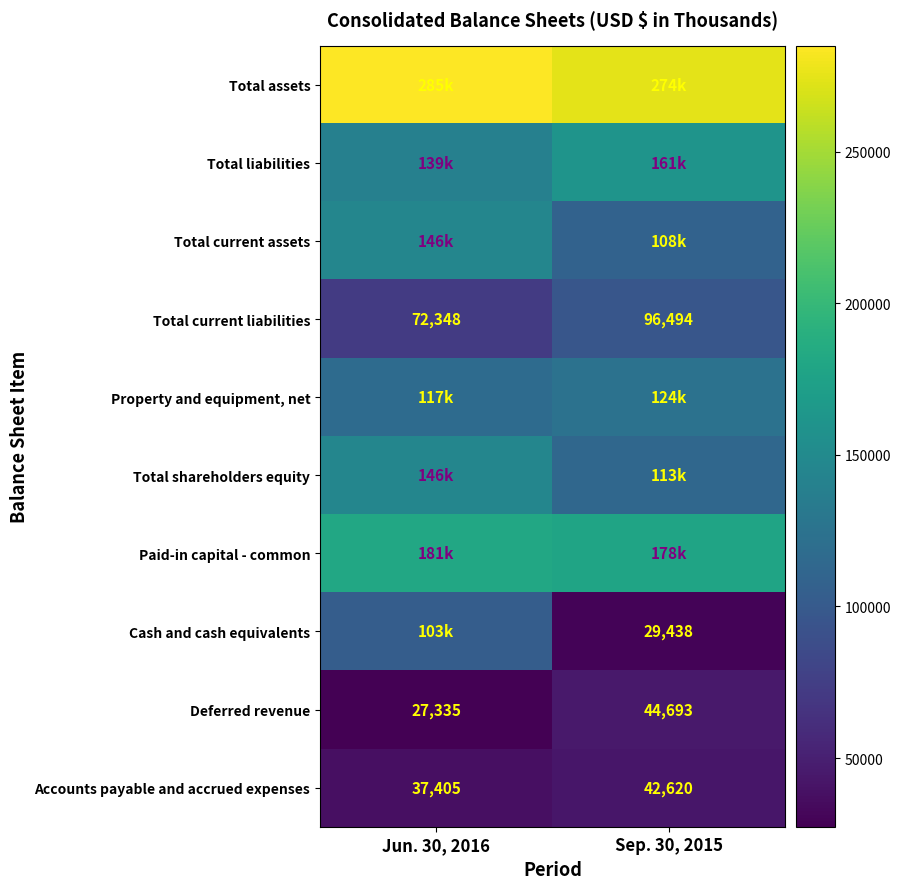

At which label is Deferred revenue closest to 36014?

Jun. 30, 2016